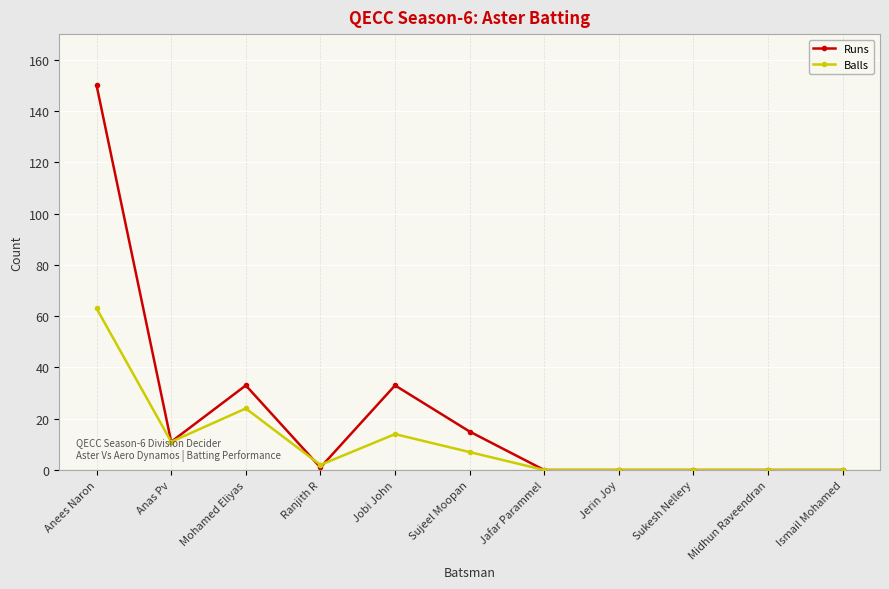

What is the label of the 6th point from the left?

Sujeel Moopan